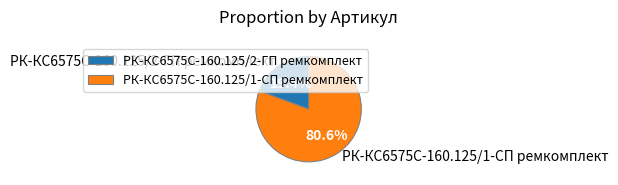

How many slices are in this pie chart?

2